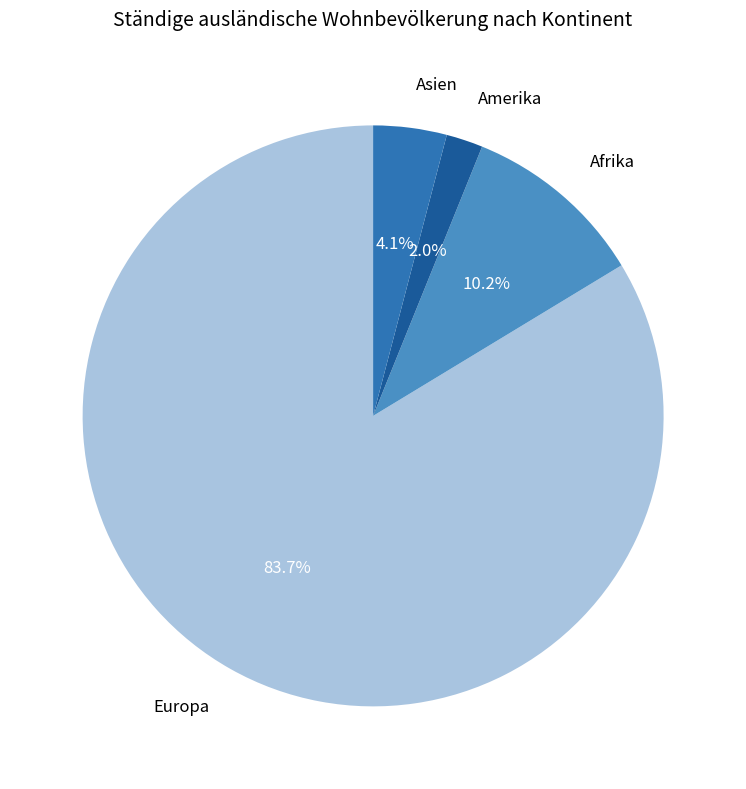

Rank the categories by value from lowest to highest.

Amerika, Asien, Afrika, Europa